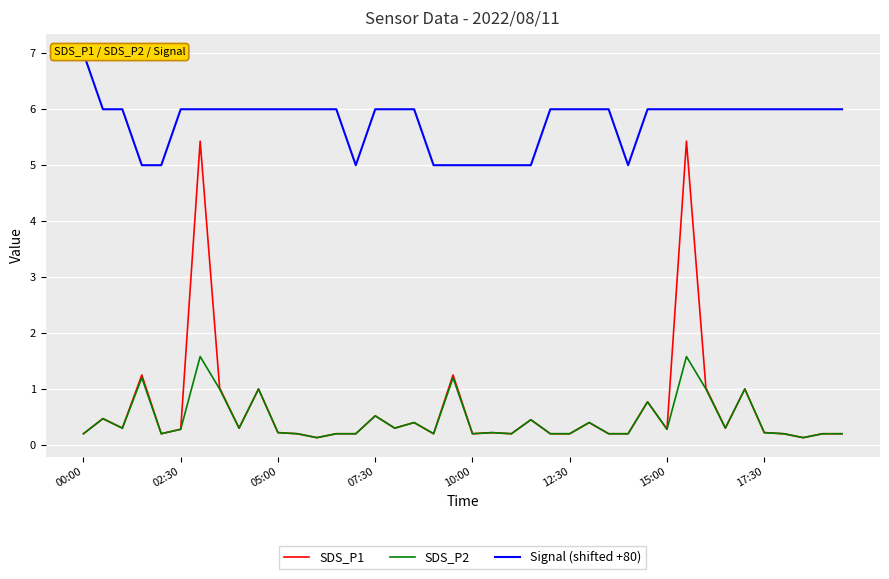

What is the highest value of the SDS_P2 series?

1.6